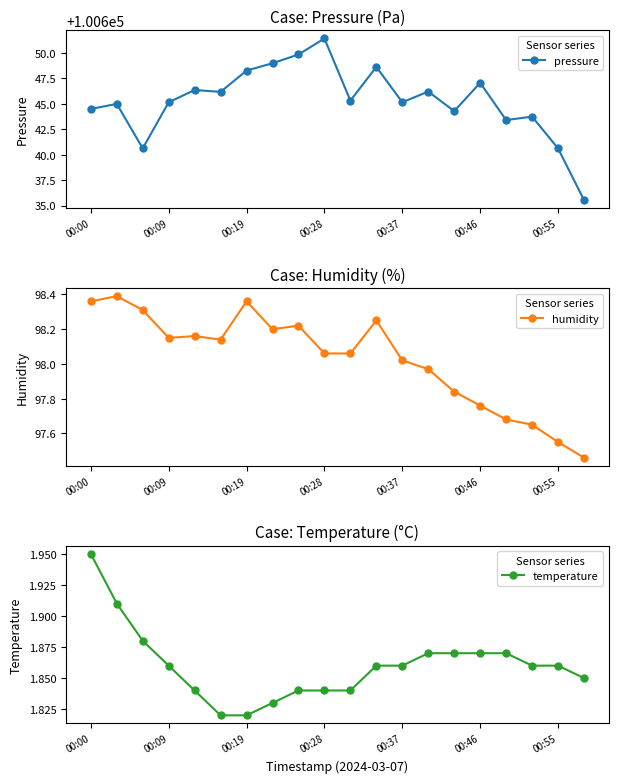

What is the maximum value for pressure?

100651.4